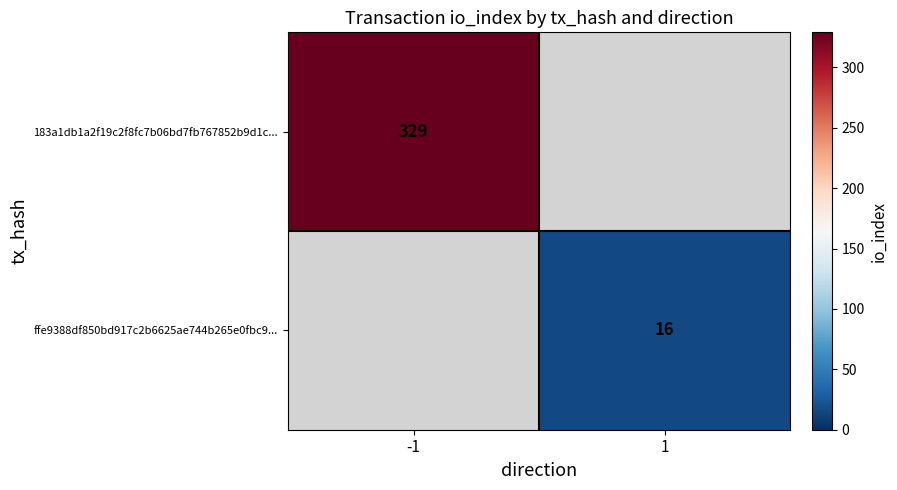

The value of ffe9388df850bd917c2b6625ae744b265e0fbc9... at 1 is 8.3. True or false?

False